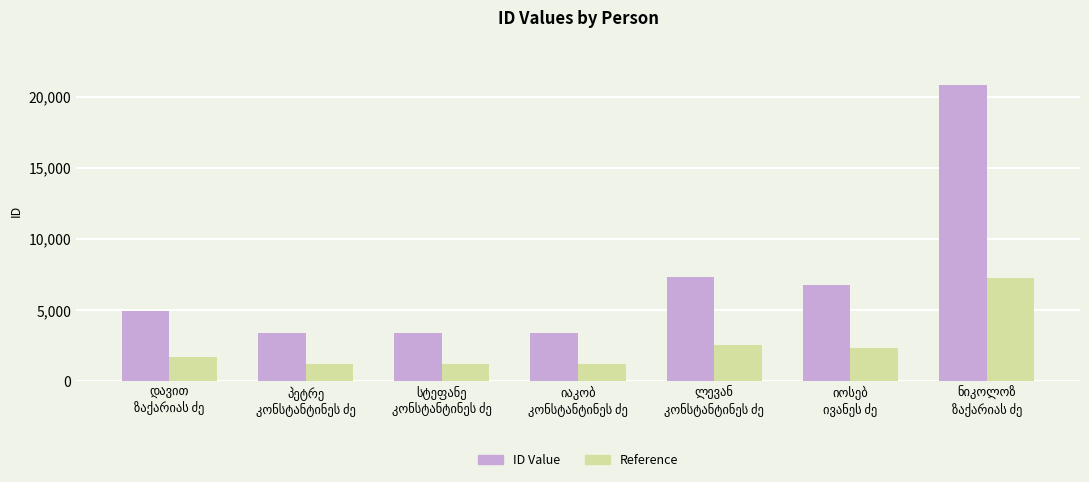

List the series in order of their peak value, lowest first.

Reference, ID Value